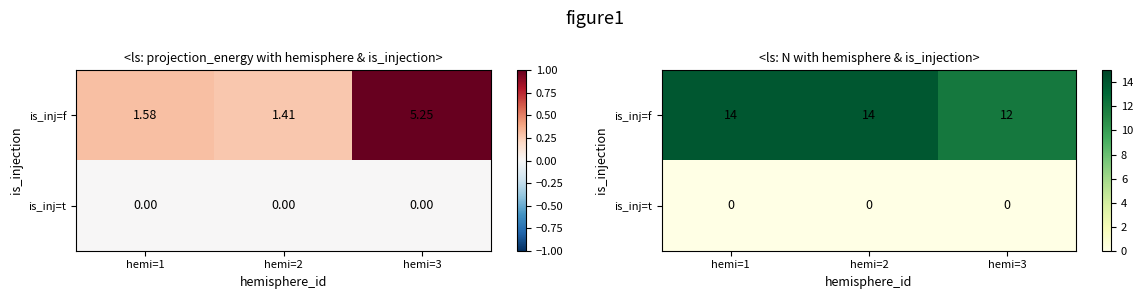

At hemi=3, list the series in order from largest to smallest.

is_inj=f, is_inj=t